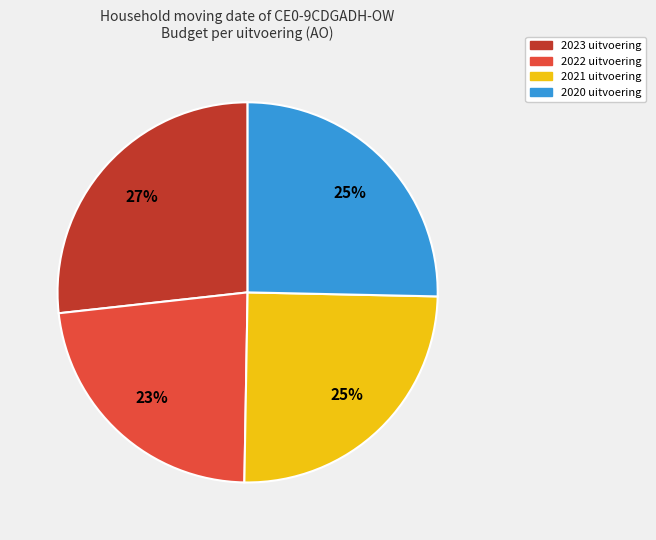

What is the ratio of the value at 2023 uitvoering to the value at 2021 uitvoering?

1.1